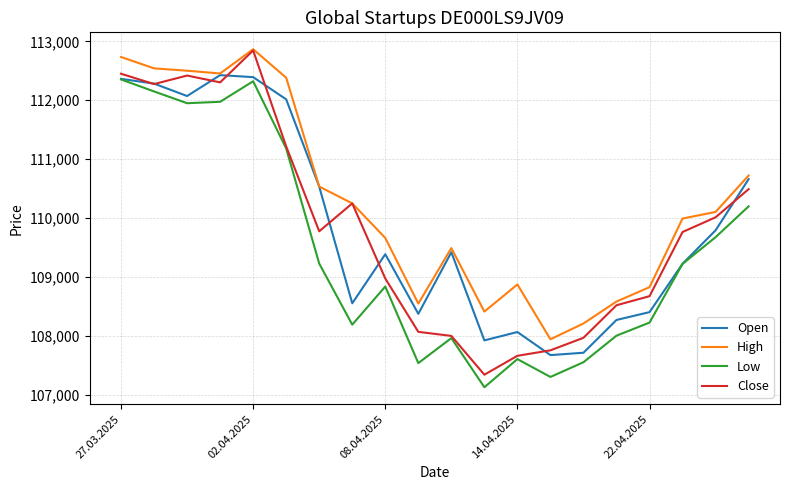

What is the maximum value shown in the chart?

112866